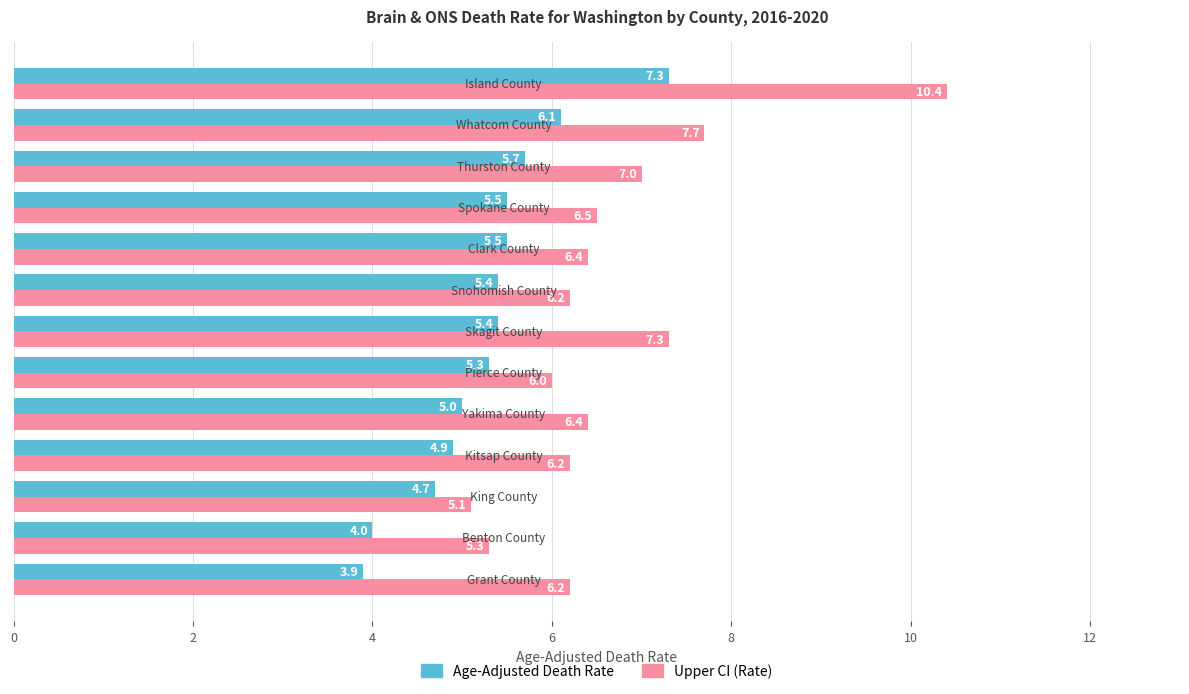

What is the smallest value displayed?

3.9